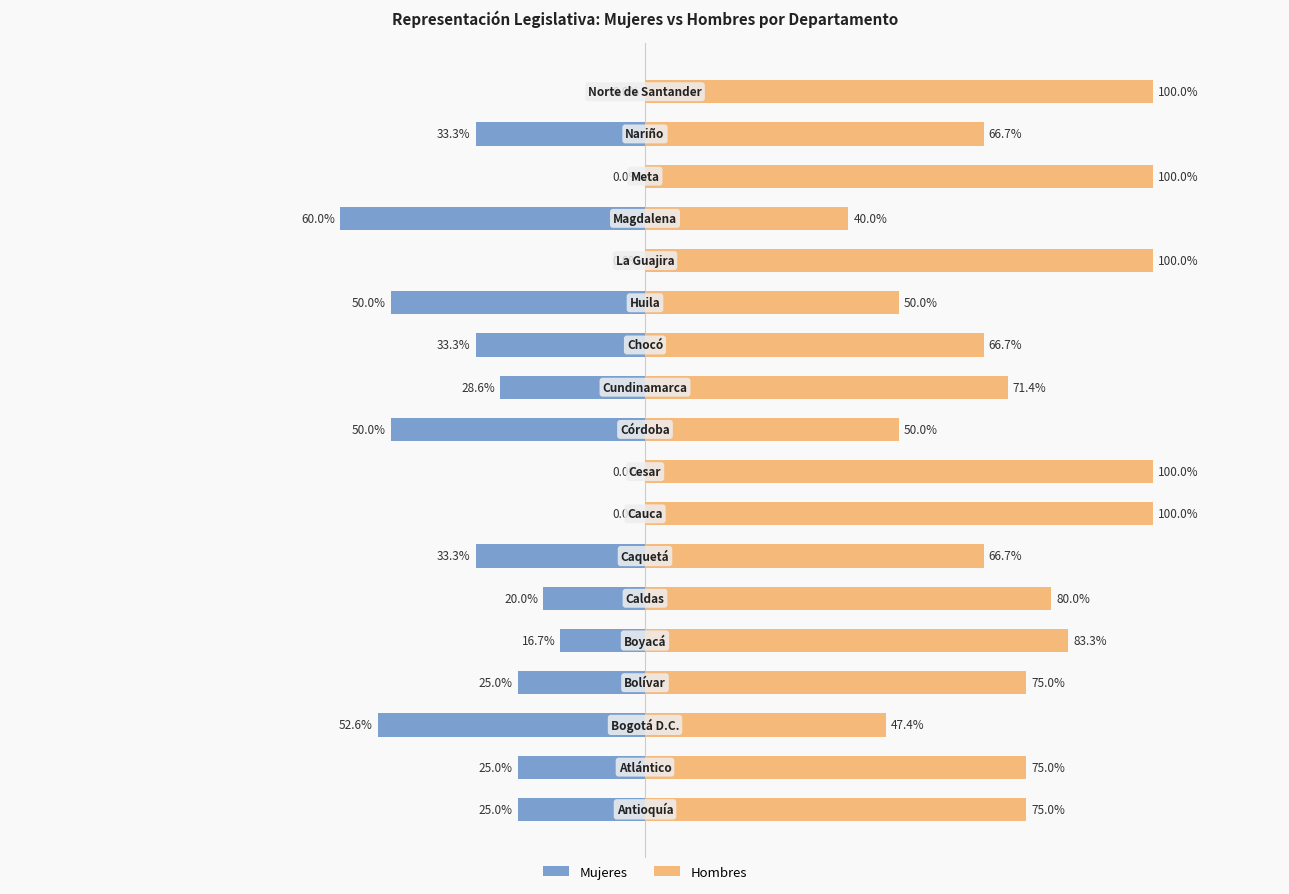

List the series in order of their overall mean, lowest first.

Mujeres, Hombres